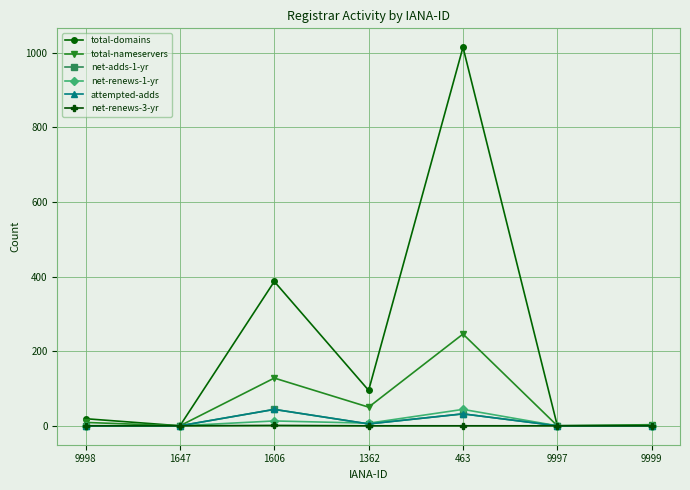

At which category does net-renews-3-yr reach its first local peak?

1606